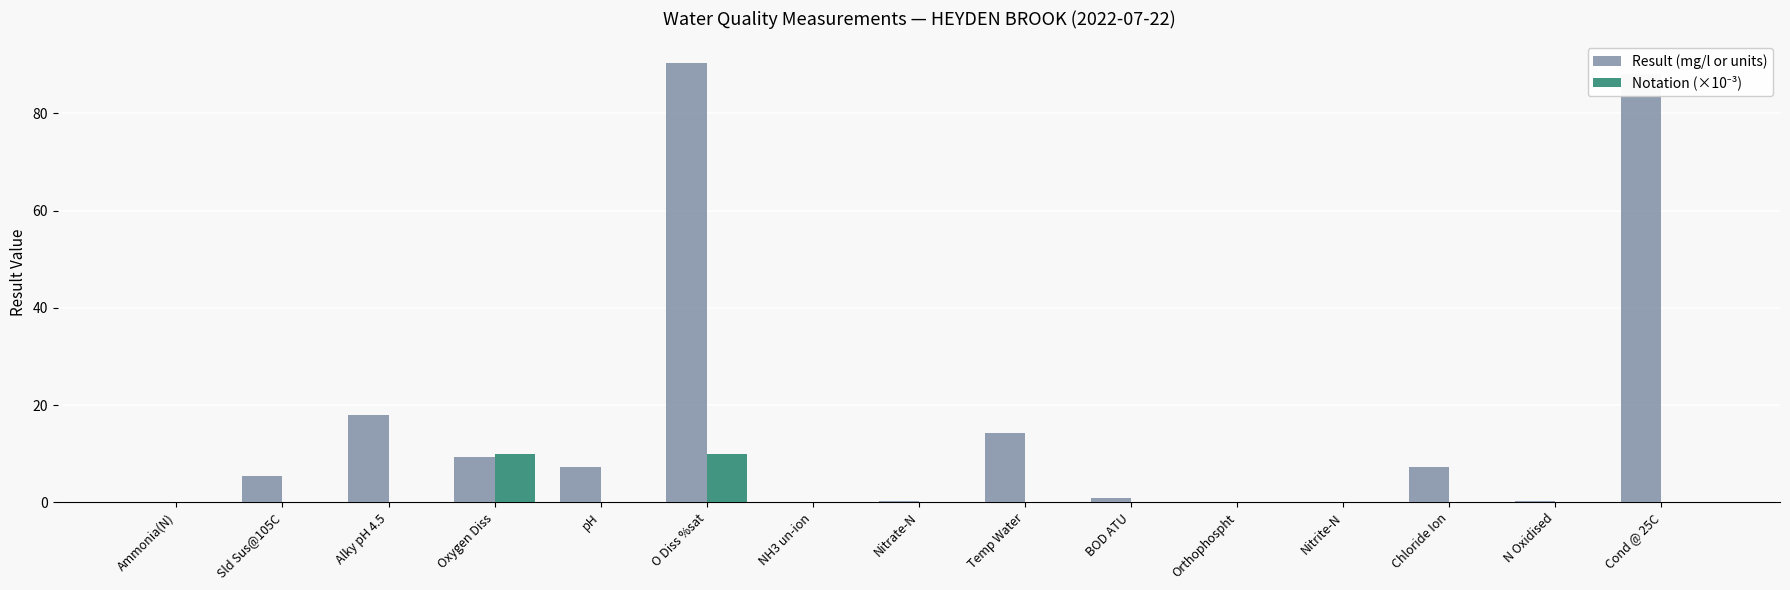

What is the sum of all Result (mg/l or units) values?

241.5